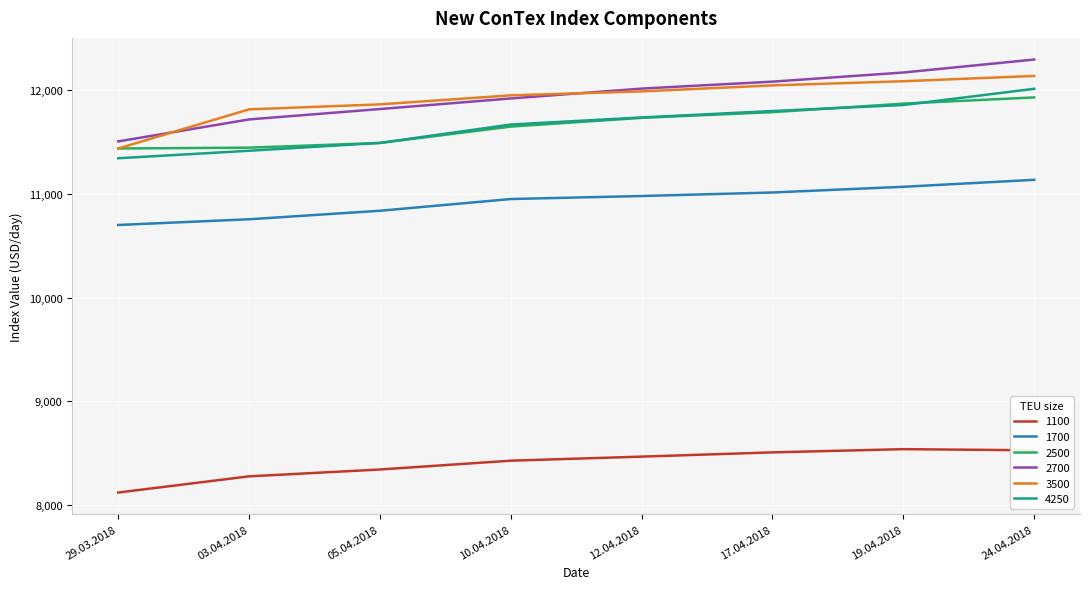

How many values in the 1700 series are below 10978?

4